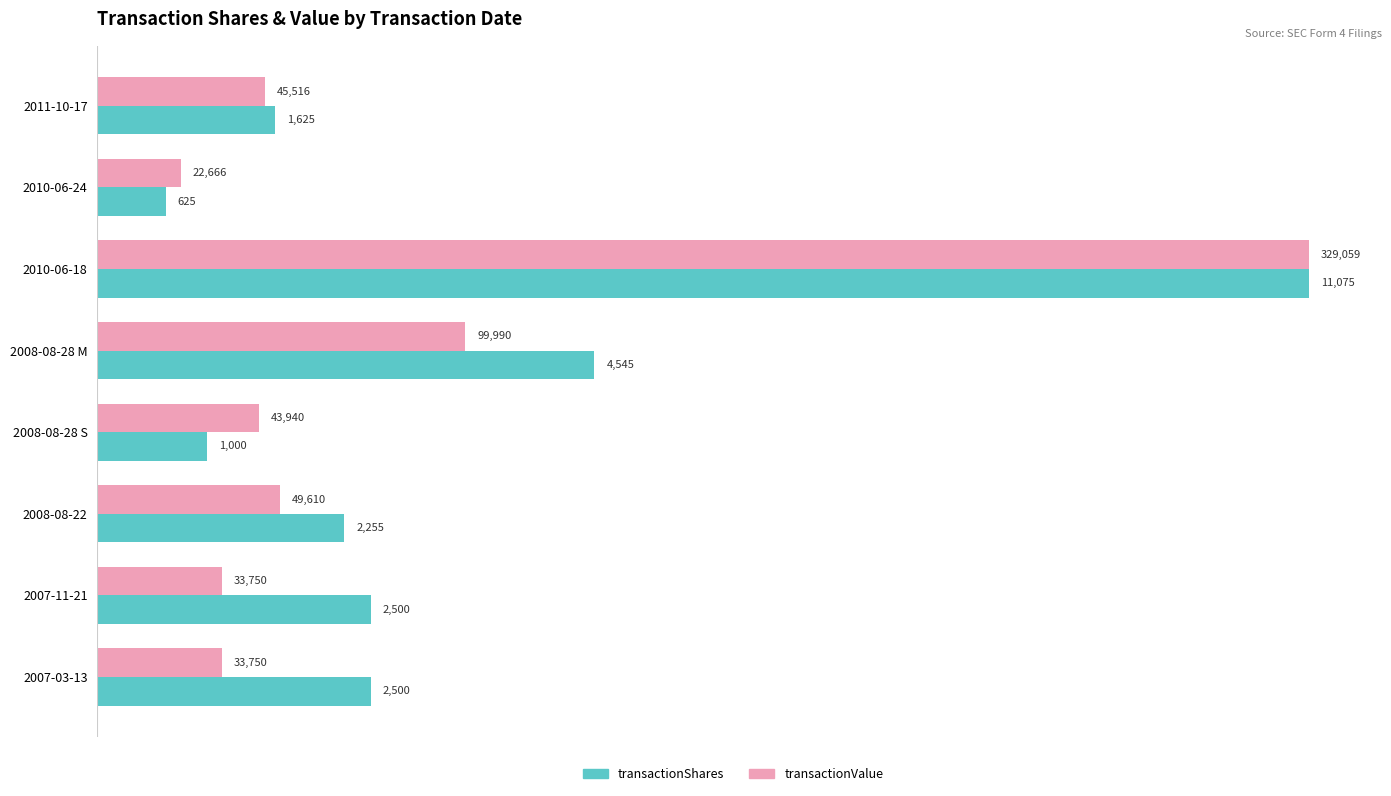

Between 2011-10-17 and 2008-08-22, which series saw the biggest shift?

transactionShares